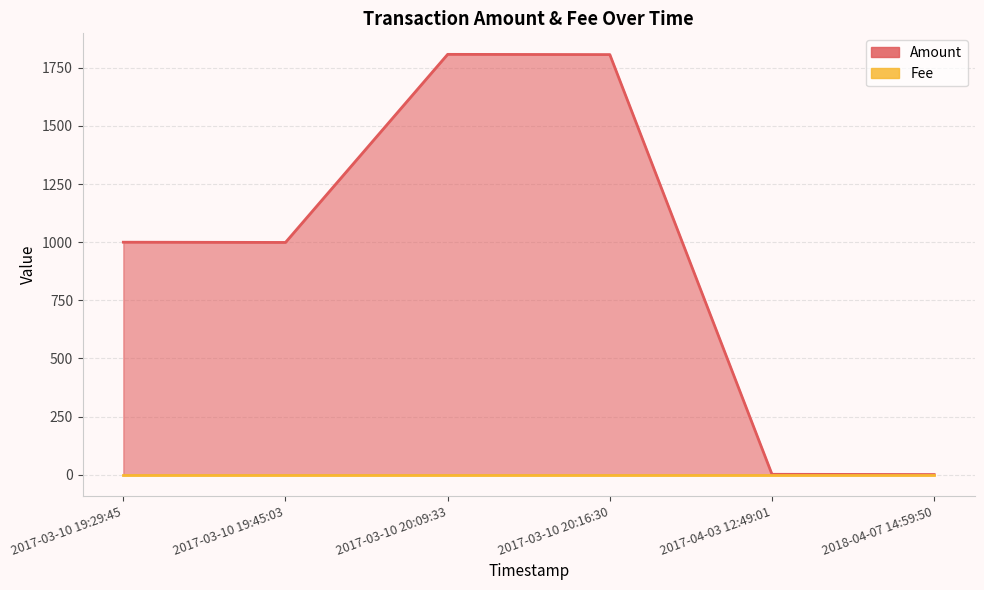

What is the maximum value for Amount?

1807.7